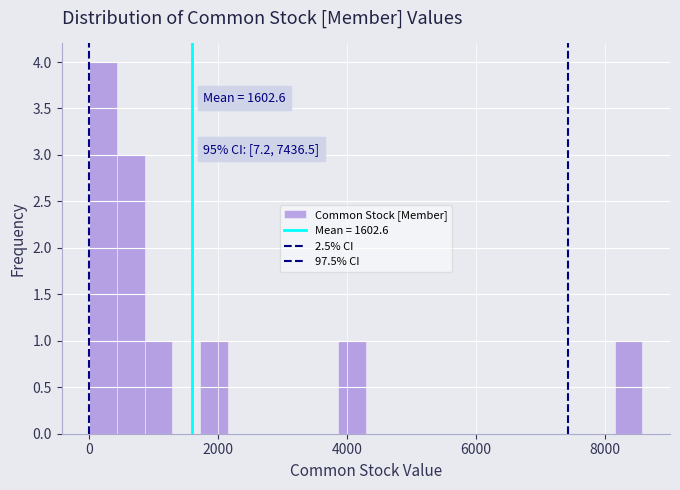

Around what value on the x-axis is the tallest bar? Give the approximate position of its centre, as read against the axis.

200